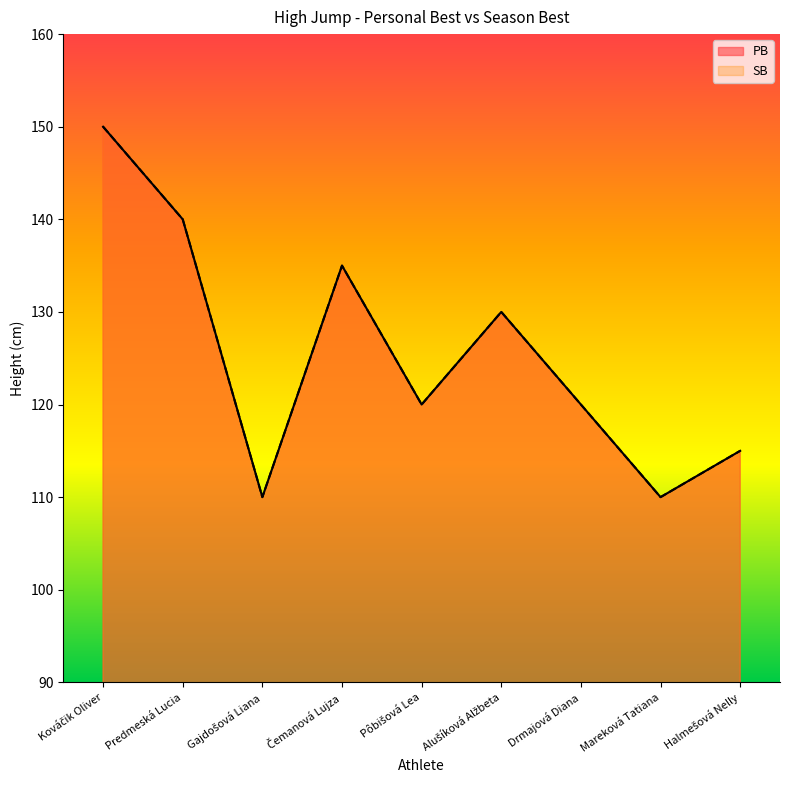

What is the highest value of the PB series?

150